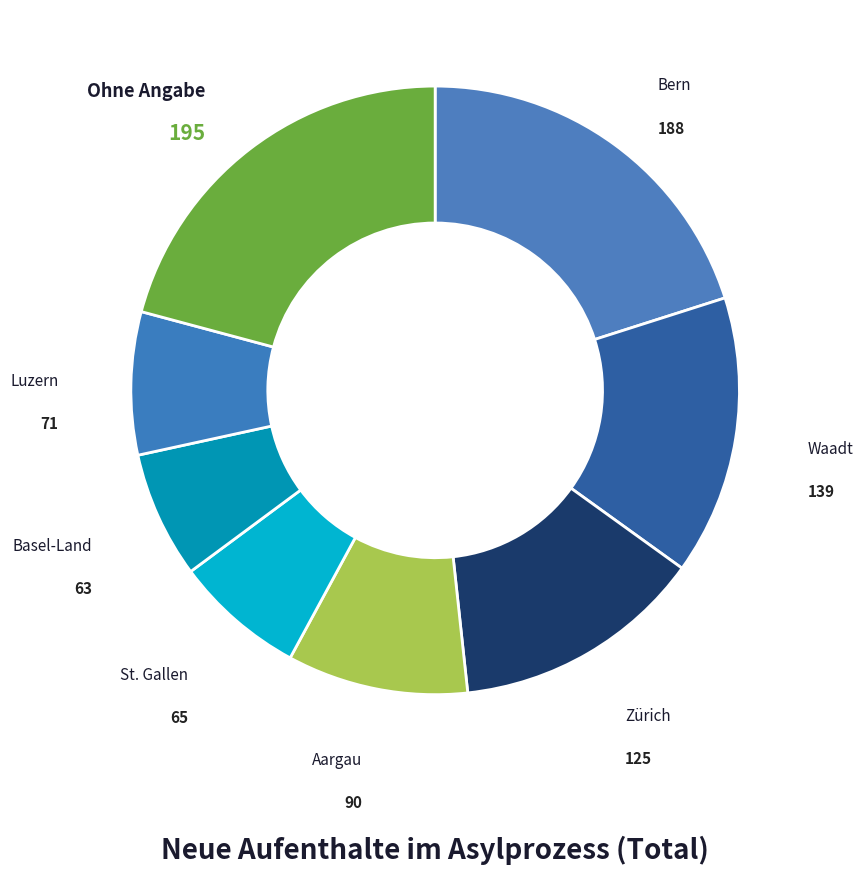

Is Aargau the majority of the pie?

No